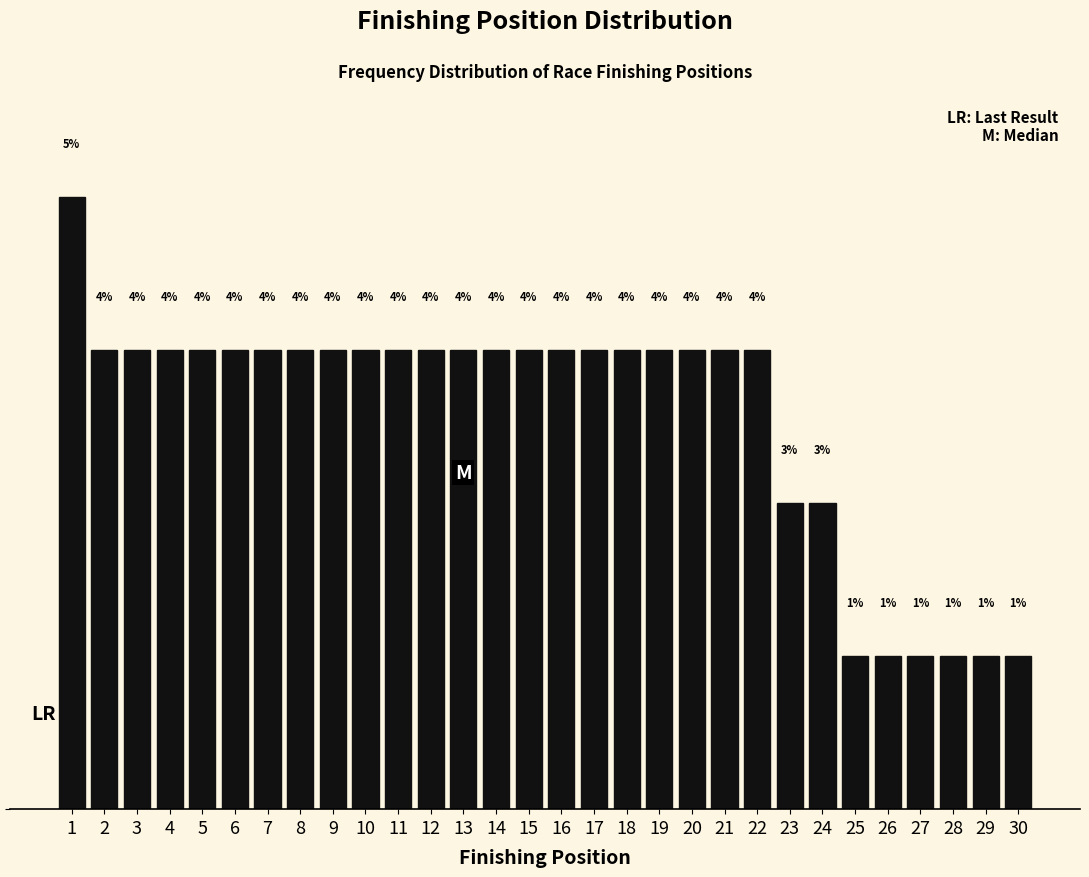

Does the chart contain any negative values?

No